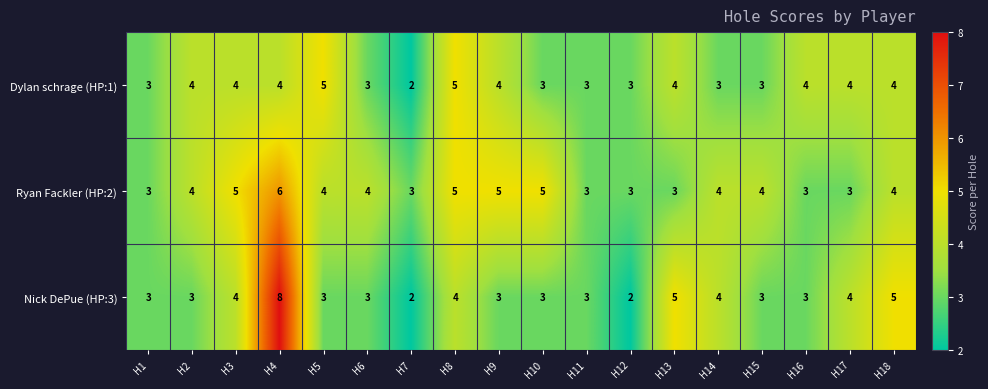

Is it true that Ryan Fackler (HP:2) equals 6 at H5?

False